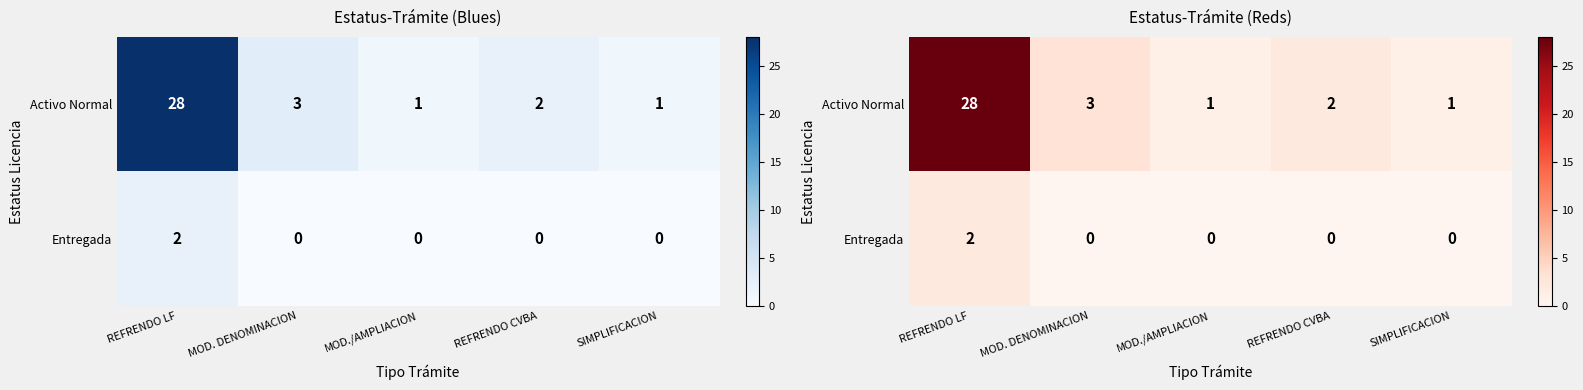

What value does the Activo Normal series have at SIMPLIFICACION?

1